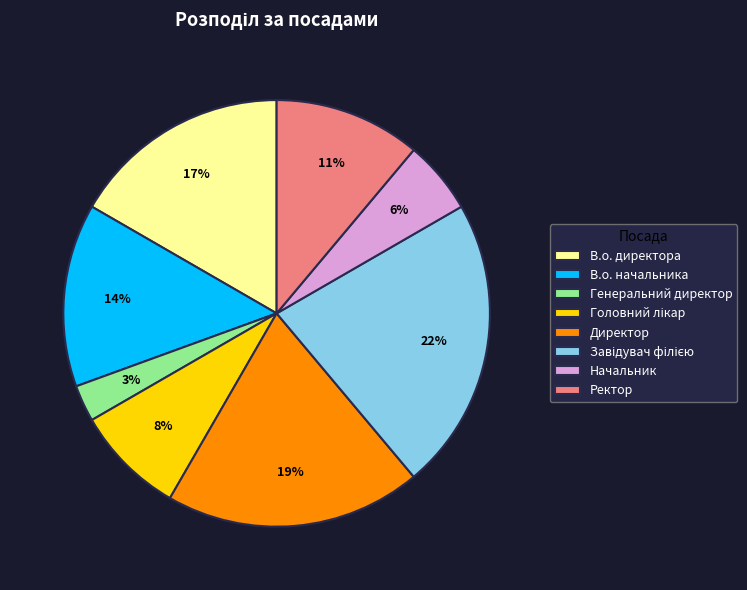

Is the sum of В.о. начальника and Генеральний директор greater than half?

No